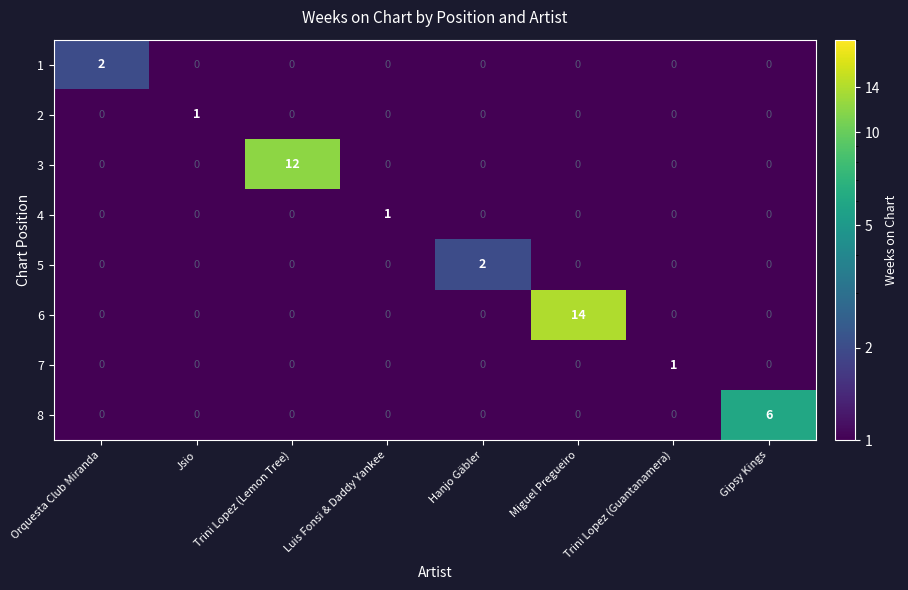

What is the difference between the maximum and minimum values in the 3 series?

12